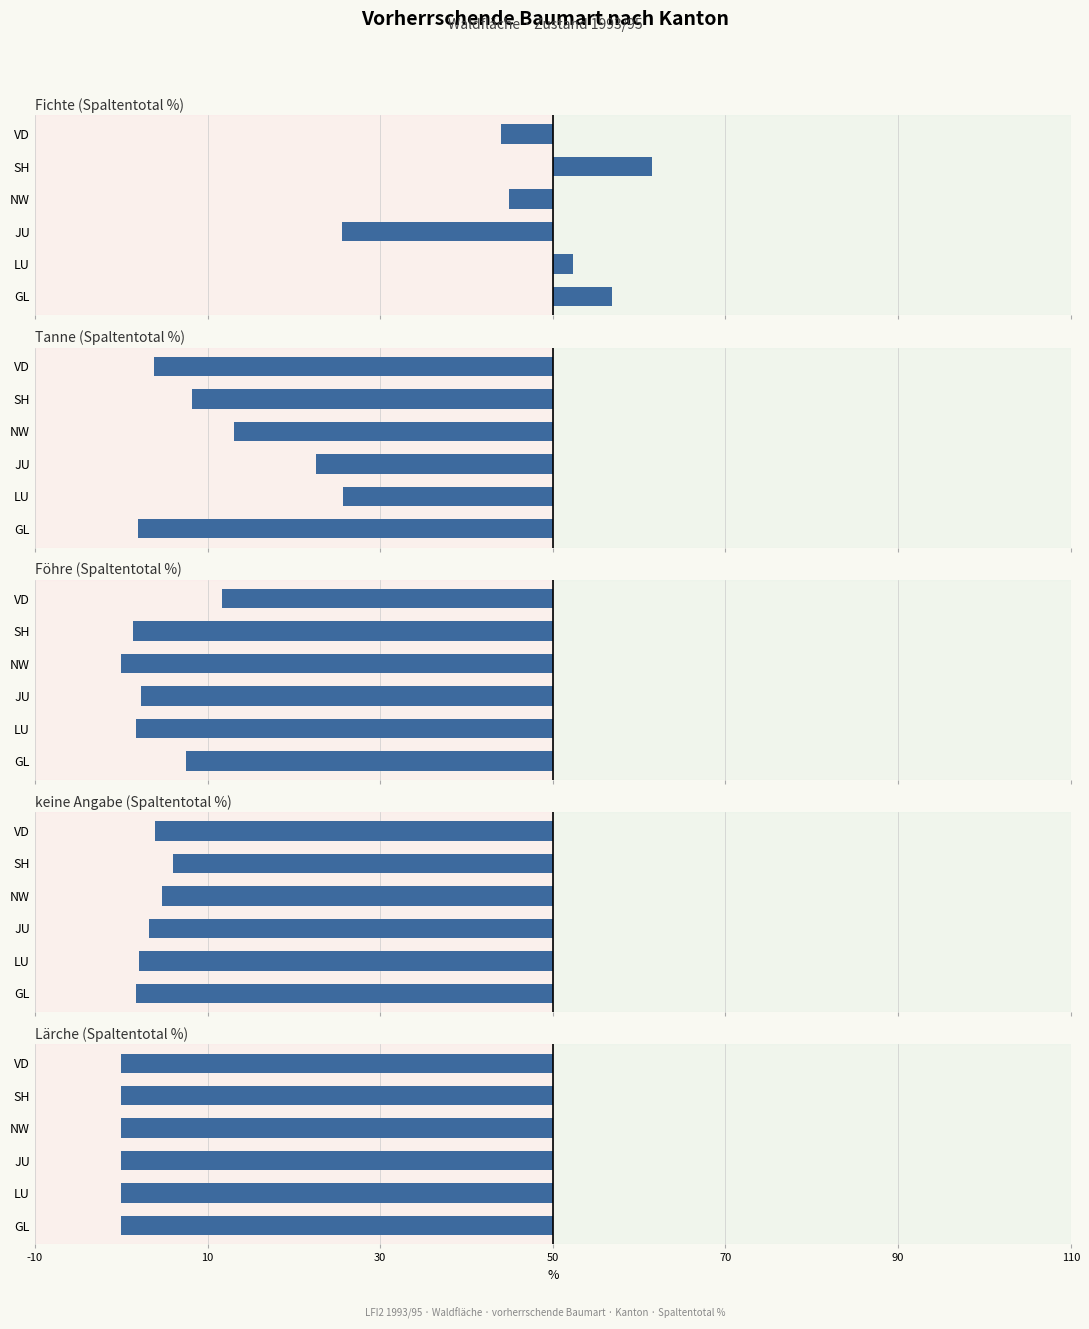

At how many categories does at least one series exceed -13?

6